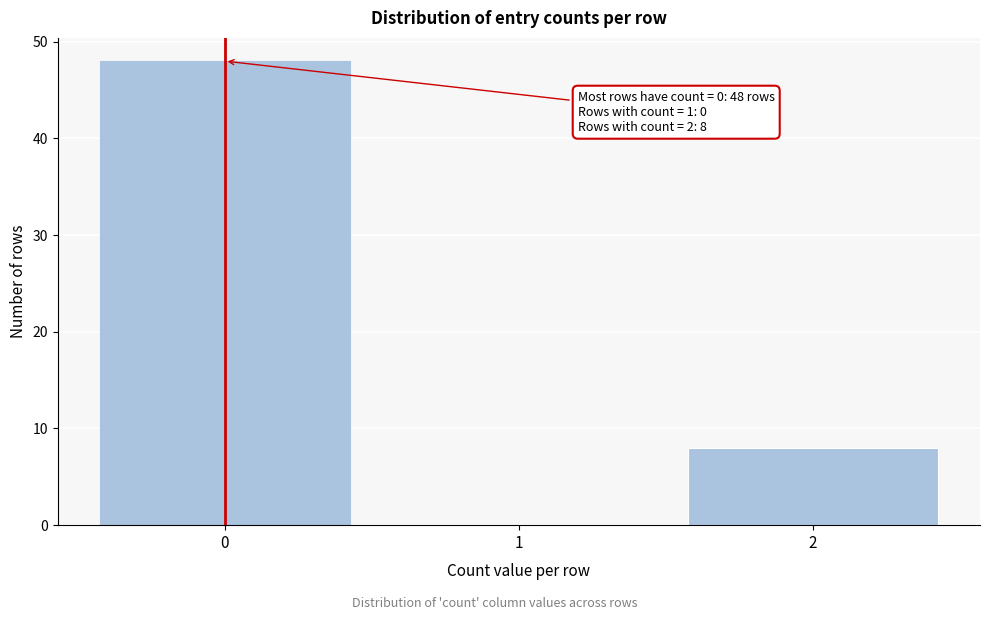

Over which range of the x-axis is the bar tallest?

-0.5 to 0.5